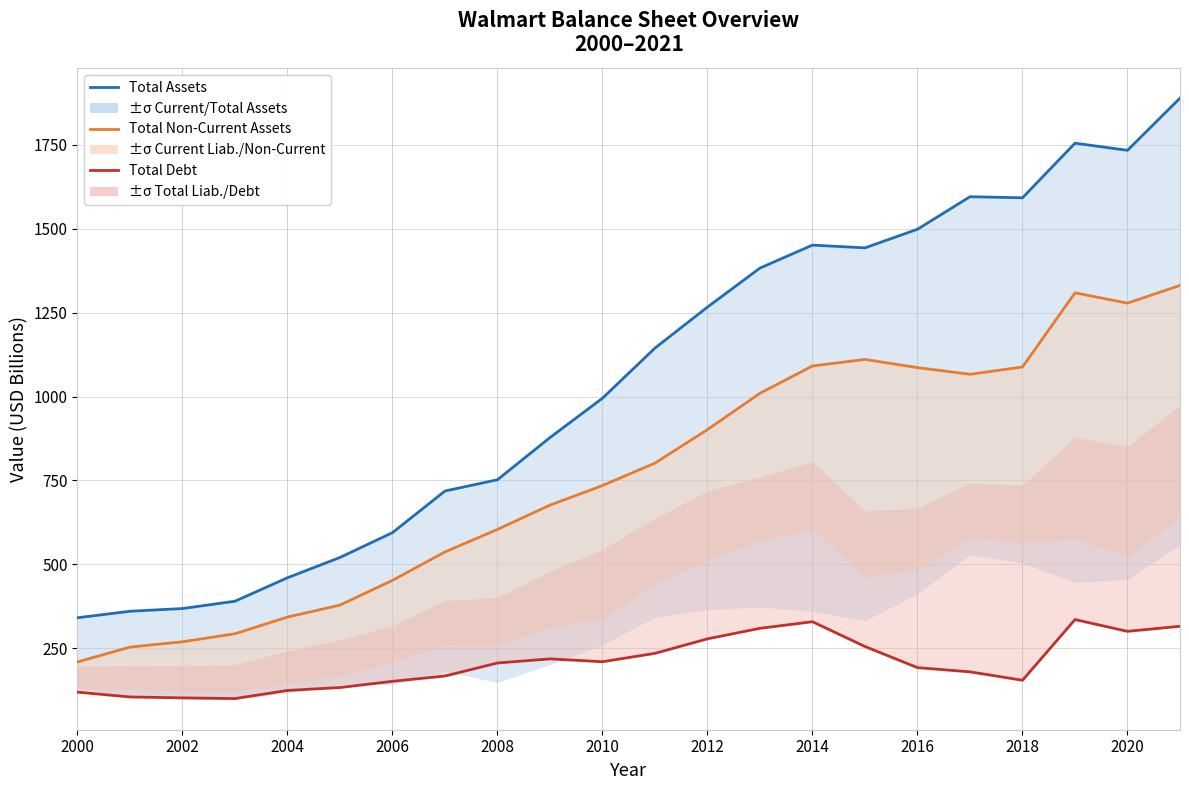

Which has a higher value, 2016 or 2018?

2018